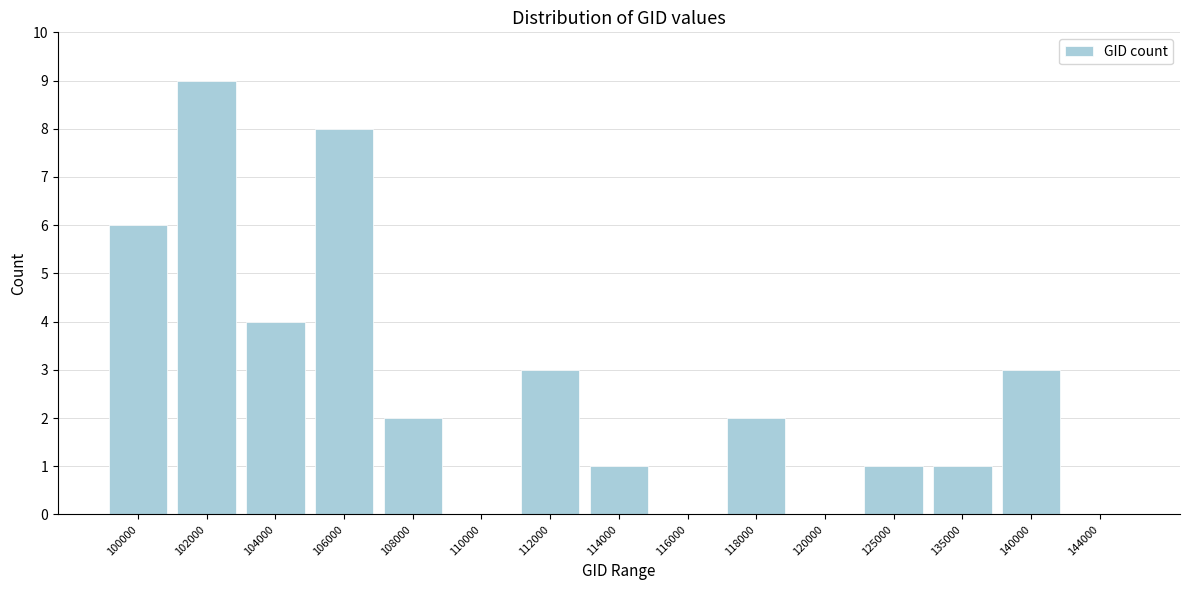

Reading right to left, what are all the values shown in this chart?

144000=0	140000=3	135000=1	125000=1	120000=0	118000=2	116000=0	114000=1	112000=3	110000=0	108000=2	106000=8	104000=4	102000=9	100000=6